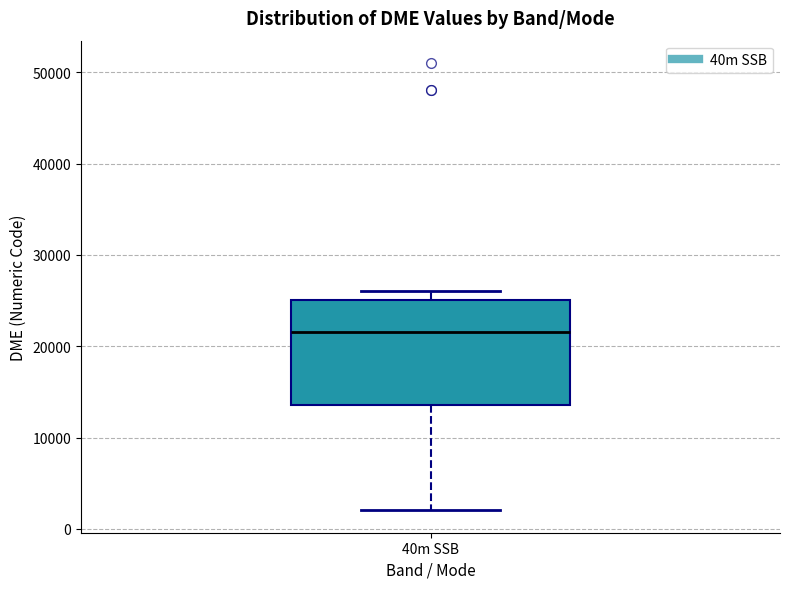

Transcribe this box plot: give where the median line is, the range the box spans, and where the two whiskers end, as read against the y-axis. The values are not printed on the chart, so give them approximately, as read against the axis.

median 22000, box 14000 to 25000, whiskers 2000 to 26000